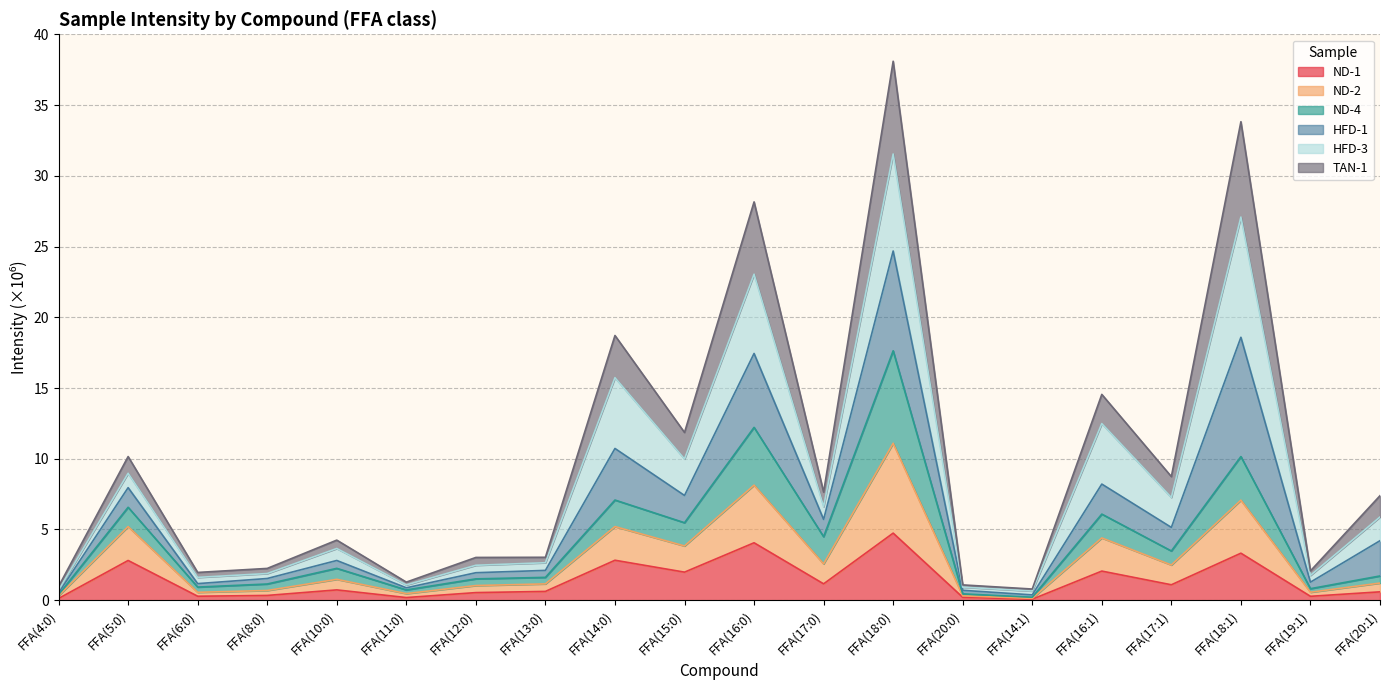

Which category has the lowest value across all series?

FFA(14:1)